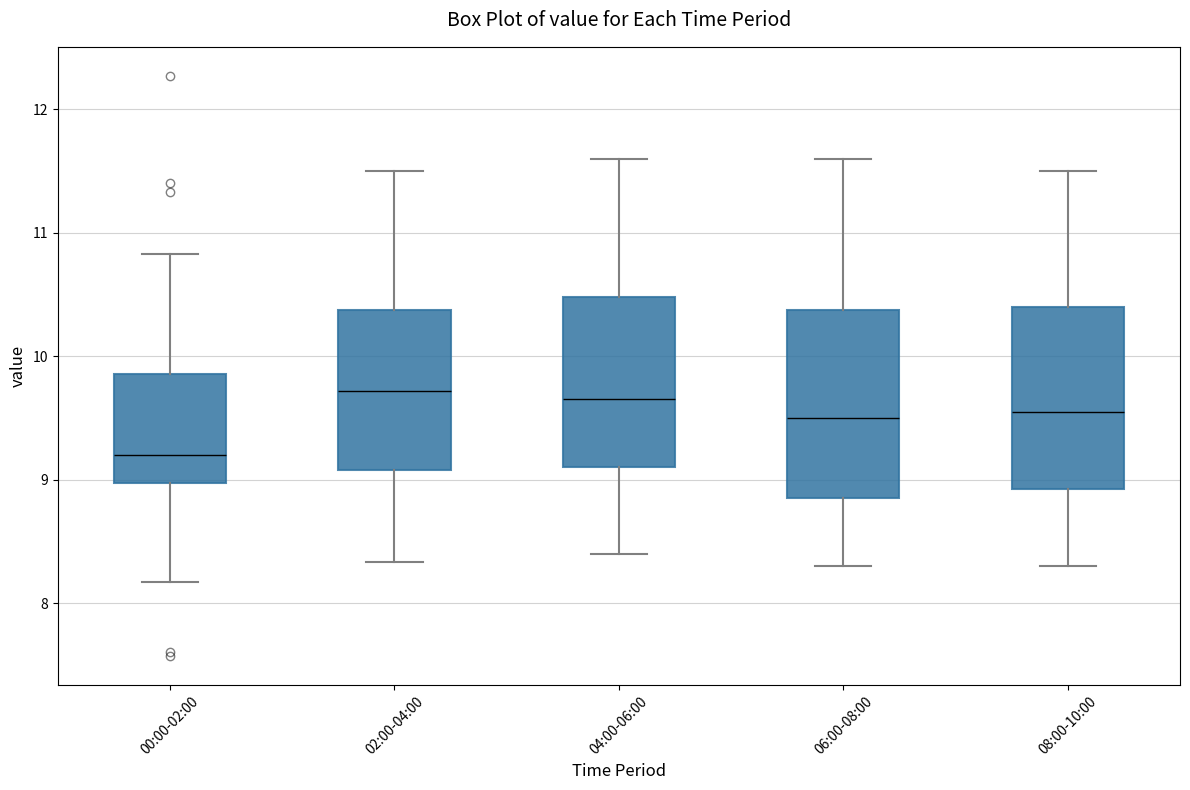

Which box has the lowest median line?

00:00-02:00